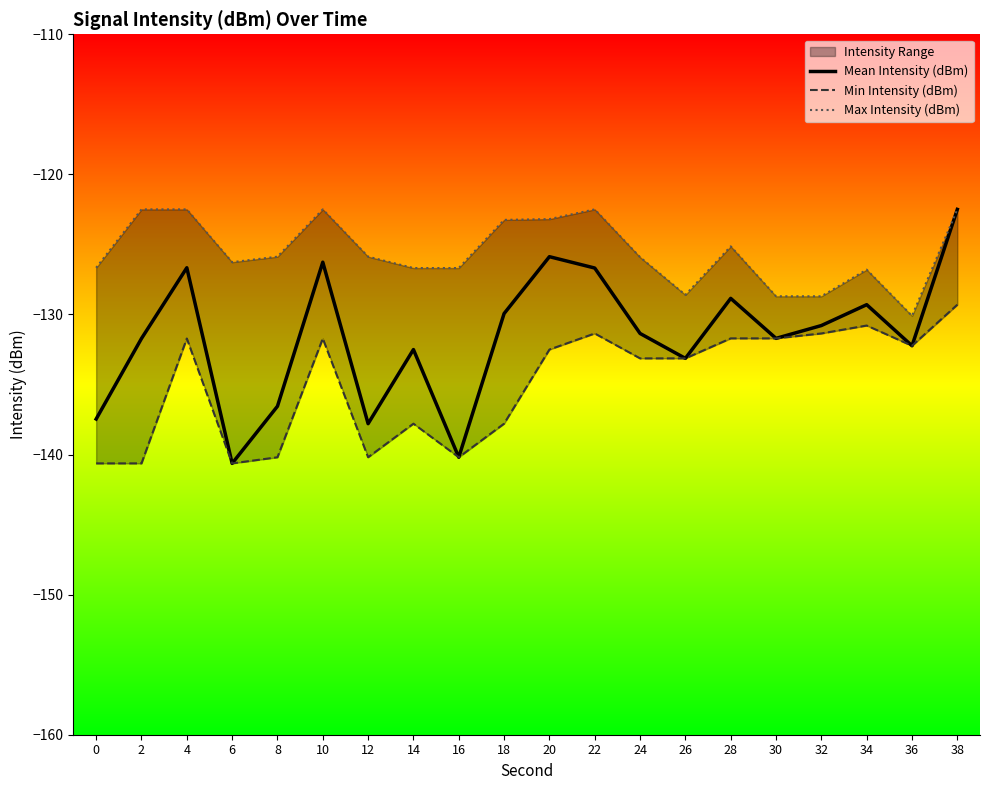

Rank the series at 8 from lowest to highest value.

Min Intensity (dBm), Mean Intensity (dBm), Max Intensity (dBm)